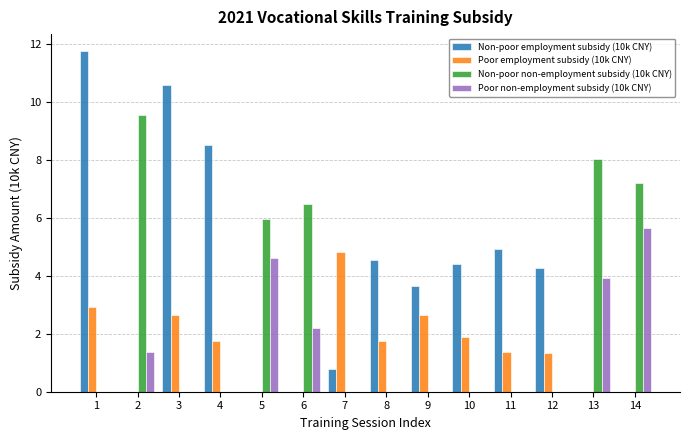

What is the total value across all series at 8?

6.3